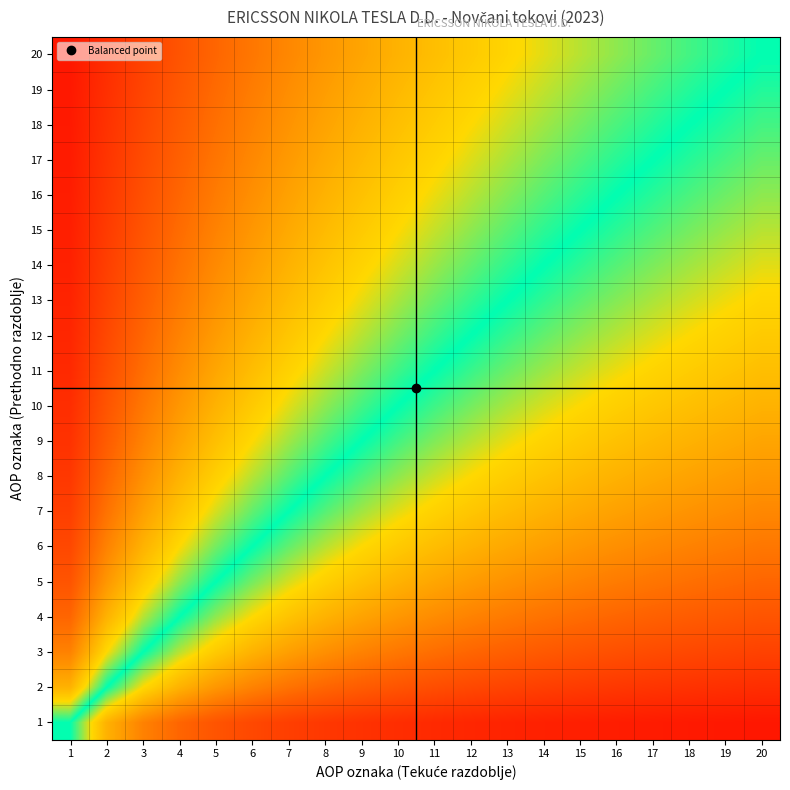

Reading left to right, list all the values displayed in this chart.

1: 1=0.5	2=0.3	3=0.2	4=0.2	5=0.2	6=0.1	7=0.1	8=0.1	9=0.1	10=0.1	11=0.1	12=0.1	13=0.1	14=0.1	15=0.1	16=0.1	17=0.1	18=0.1	19=0.0	20=0.0
2: 1=0.7	2=0.5	3=0.4	4=0.3	5=0.3	6=0.2	7=0.2	8=0.2	9=0.2	10=0.2	11=0.2	12=0.1	13=0.1	14=0.1	15=0.1	16=0.1	17=0.1	18=0.1	19=0.1	20=0.1
3: 1=0.7	2=0.6	3=0.5	4=0.4	5=0.4	6=0.3	7=0.3	8=0.3	9=0.2	10=0.2	11=0.2	12=0.2	13=0.2	14=0.2	15=0.2	16=0.2	17=0.1	18=0.1	19=0.1	20=0.1
4: 1=0.8	2=0.7	3=0.6	4=0.5	5=0.4	6=0.4	7=0.4	8=0.3	9=0.3	10=0.3	11=0.3	12=0.2	13=0.2	14=0.2	15=0.2	16=0.2	17=0.2	18=0.2	19=0.2	20=0.2
5: 1=0.8	2=0.7	3=0.6	4=0.6	5=0.5	6=0.5	7=0.4	8=0.4	9=0.4	10=0.3	11=0.3	12=0.3	13=0.3	14=0.3	15=0.2	16=0.2	17=0.2	18=0.2	19=0.2	20=0.2
6: 1=0.9	2=0.7	3=0.7	4=0.6	5=0.5	6=0.5	7=0.5	8=0.4	9=0.4	10=0.4	11=0.4	12=0.3	13=0.3	14=0.3	15=0.3	16=0.3	17=0.3	18=0.2	19=0.2	20=0.2
7: 1=0.9	2=0.8	3=0.7	4=0.6	5=0.6	6=0.5	7=0.5	8=0.5	9=0.4	10=0.4	11=0.4	12=0.4	13=0.3	14=0.3	15=0.3	16=0.3	17=0.3	18=0.3	19=0.3	20=0.3
8: 1=0.9	2=0.8	3=0.7	4=0.7	5=0.6	6=0.6	7=0.5	8=0.5	9=0.5	10=0.4	11=0.4	12=0.4	13=0.4	14=0.4	15=0.3	16=0.3	17=0.3	18=0.3	19=0.3	20=0.3
9: 1=0.9	2=0.8	3=0.7	4=0.7	5=0.6	6=0.6	7=0.6	8=0.5	9=0.5	10=0.5	11=0.4	12=0.4	13=0.4	14=0.4	15=0.4	16=0.4	17=0.3	18=0.3	19=0.3	20=0.3
10: 1=0.9	2=0.8	3=0.8	4=0.7	5=0.7	6=0.6	7=0.6	8=0.6	9=0.5	10=0.5	11=0.5	12=0.5	13=0.4	14=0.4	15=0.4	16=0.4	17=0.4	18=0.4	19=0.3	20=0.3
11: 1=0.9	2=0.8	3=0.8	4=0.7	5=0.7	6=0.6	7=0.6	8=0.6	9=0.5	10=0.5	11=0.5	12=0.5	13=0.5	14=0.4	15=0.4	16=0.4	17=0.4	18=0.4	19=0.4	20=0.4
12: 1=0.9	2=0.9	3=0.8	4=0.7	5=0.7	6=0.7	7=0.6	8=0.6	9=0.6	10=0.5	11=0.5	12=0.5	13=0.5	14=0.5	15=0.4	16=0.4	17=0.4	18=0.4	19=0.4	20=0.4
13: 1=0.9	2=0.9	3=0.8	4=0.8	5=0.7	6=0.7	7=0.6	8=0.6	9=0.6	10=0.6	11=0.5	12=0.5	13=0.5	14=0.5	15=0.5	16=0.4	17=0.4	18=0.4	19=0.4	20=0.4
14: 1=0.9	2=0.9	3=0.8	4=0.8	5=0.7	6=0.7	7=0.7	8=0.6	9=0.6	10=0.6	11=0.6	12=0.5	13=0.5	14=0.5	15=0.5	16=0.5	17=0.5	18=0.4	19=0.4	20=0.4
15: 1=0.9	2=0.9	3=0.8	4=0.8	5=0.7	6=0.7	7=0.7	8=0.7	9=0.6	10=0.6	11=0.6	12=0.6	13=0.5	14=0.5	15=0.5	16=0.5	17=0.5	18=0.5	19=0.4	20=0.4
16: 1=0.9	2=0.9	3=0.8	4=0.8	5=0.8	6=0.7	7=0.7	8=0.7	9=0.6	10=0.6	11=0.6	12=0.6	13=0.6	14=0.5	15=0.5	16=0.5	17=0.5	18=0.5	19=0.5	20=0.4
17: 1=0.9	2=0.9	3=0.8	4=0.8	5=0.8	6=0.7	7=0.7	8=0.7	9=0.7	10=0.6	11=0.6	12=0.6	13=0.6	14=0.5	15=0.5	16=0.5	17=0.5	18=0.5	19=0.5	20=0.5
18: 1=0.9	2=0.9	3=0.9	4=0.8	5=0.8	6=0.7	7=0.7	8=0.7	9=0.7	10=0.6	11=0.6	12=0.6	13=0.6	14=0.6	15=0.5	16=0.5	17=0.5	18=0.5	19=0.5	20=0.5
19: 1=0.9	2=0.9	3=0.9	4=0.8	5=0.8	6=0.8	7=0.7	8=0.7	9=0.7	10=0.7	11=0.6	12=0.6	13=0.6	14=0.6	15=0.6	16=0.5	17=0.5	18=0.5	19=0.5	20=0.5
20: 1=1.0	2=0.9	3=0.9	4=0.8	5=0.8	6=0.8	7=0.7	8=0.7	9=0.7	10=0.7	11=0.6	12=0.6	13=0.6	14=0.6	15=0.6	16=0.6	17=0.5	18=0.5	19=0.5	20=0.5